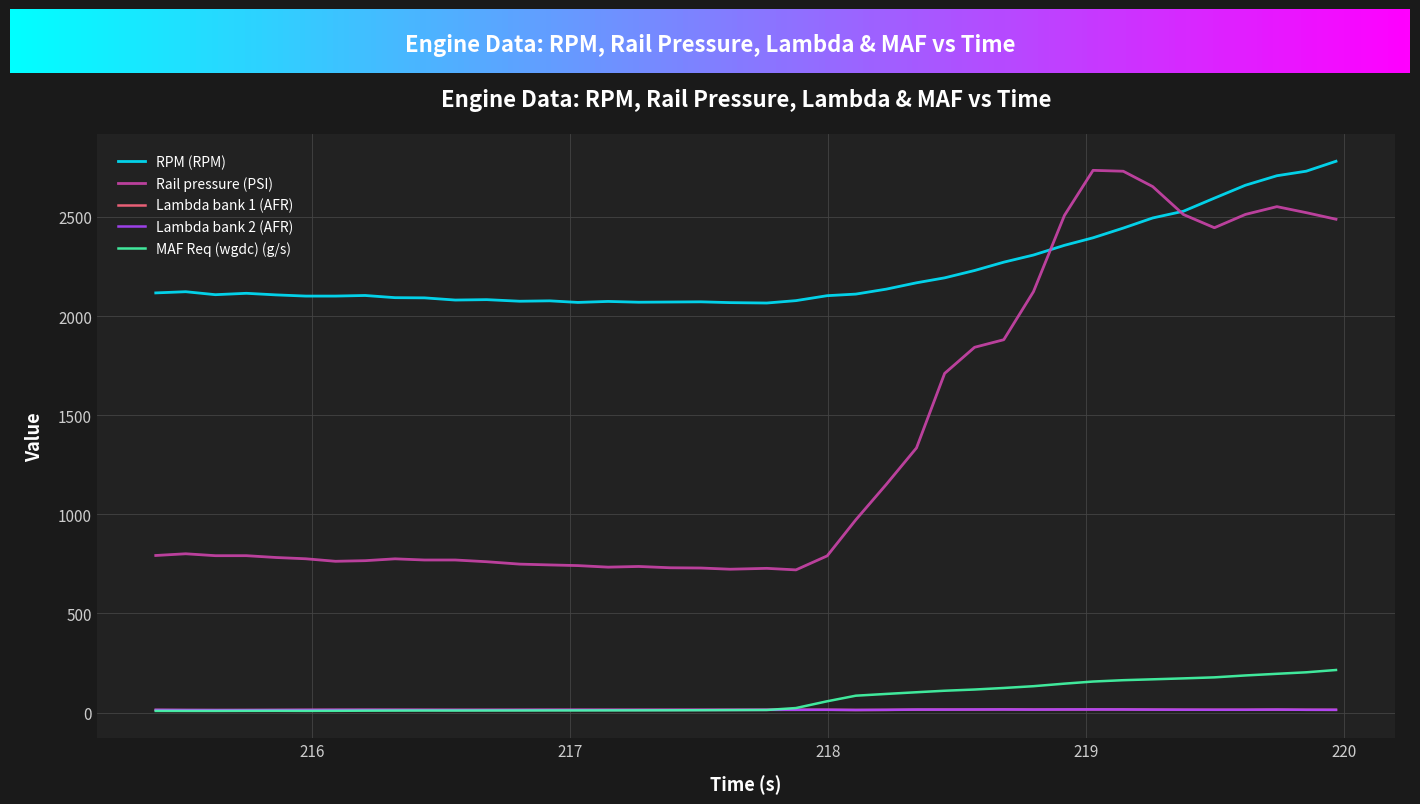

Count the number of categories in the chart.

40